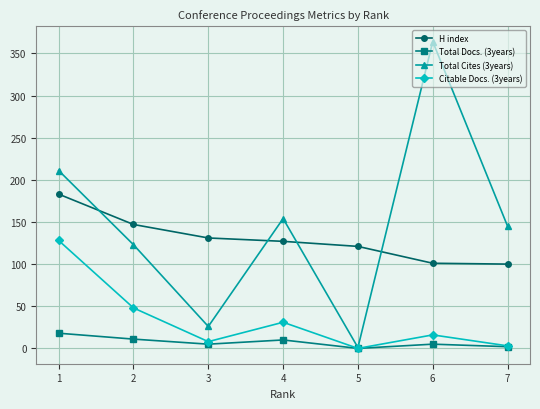

The value of Total Cites (3years) at 3 is 26. True or false?

True